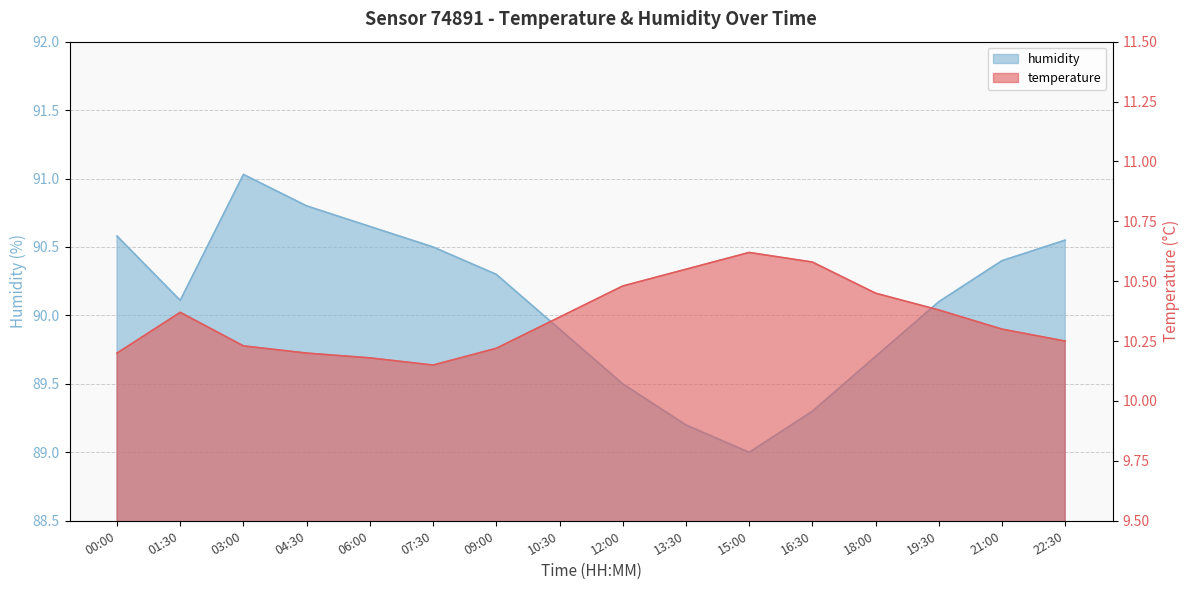

How many interior local valleys does the humidity series have?

2